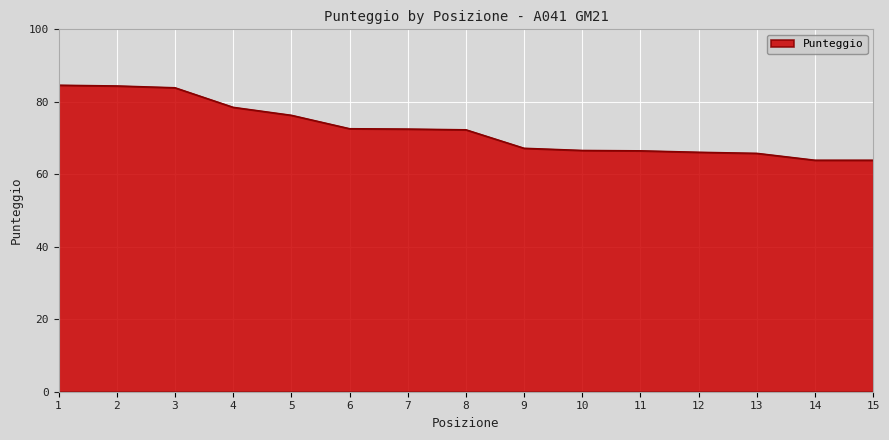

True or false: the data shows 84.4 at 2.

True